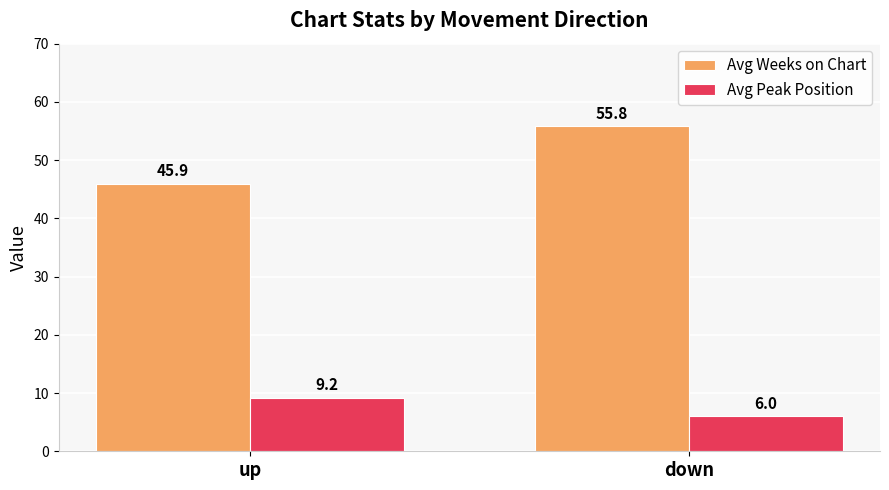

What is the label of the 2nd bar from the right?

up